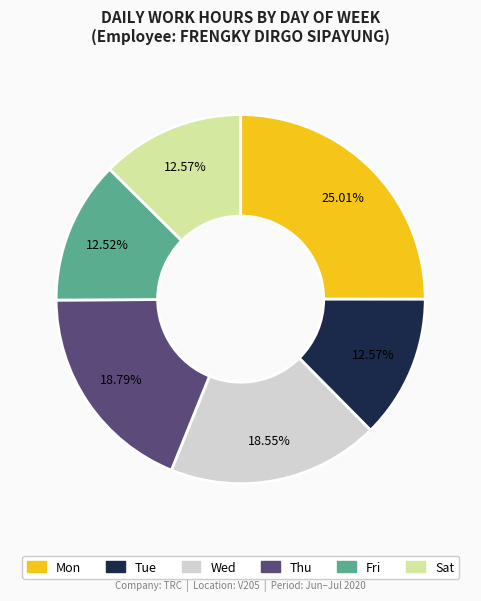

Does any single category account for the majority?

No